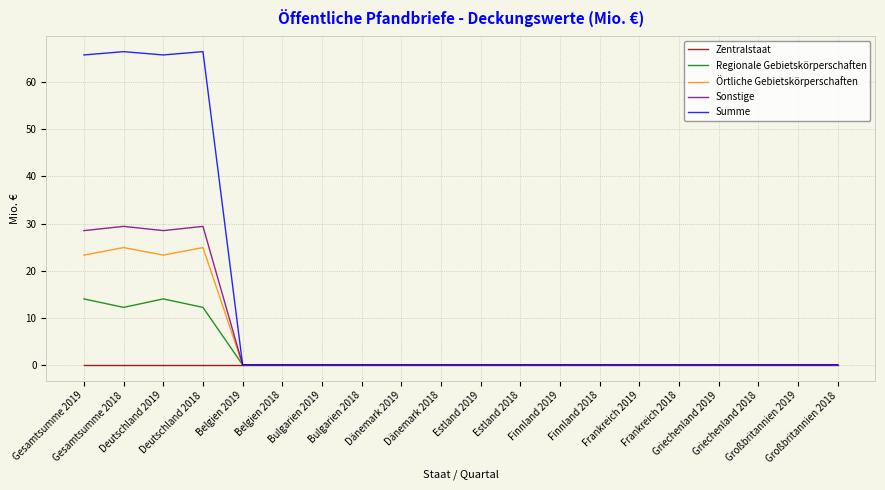

What position from the left is Frankreich 2018?

16